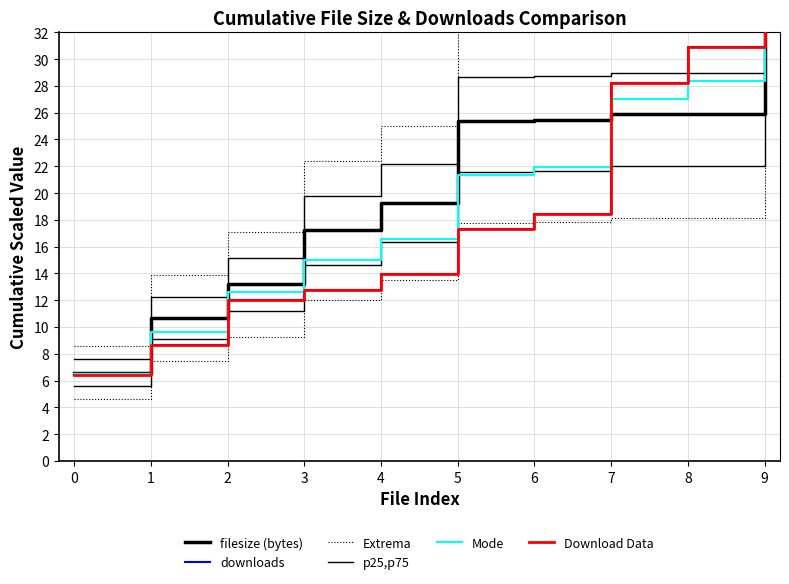

Rank the categories by p25,p75 value from highest to lowest.

9, 8, 7, 6, 5, 4, 3, 2, 1, 0